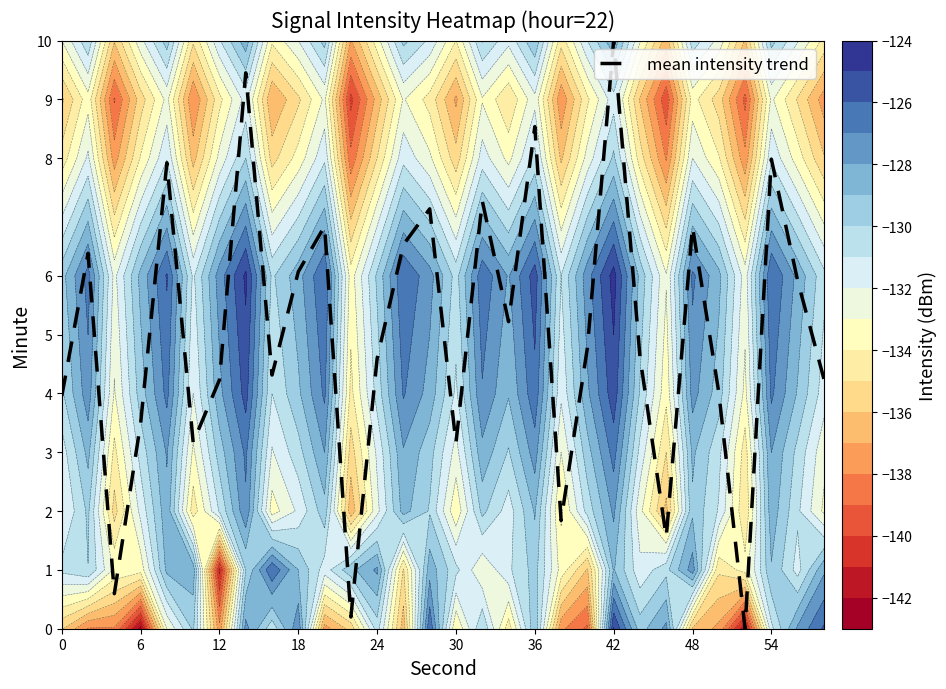

True or false: mean intensity trend has a value of 2.5 at 36.

False